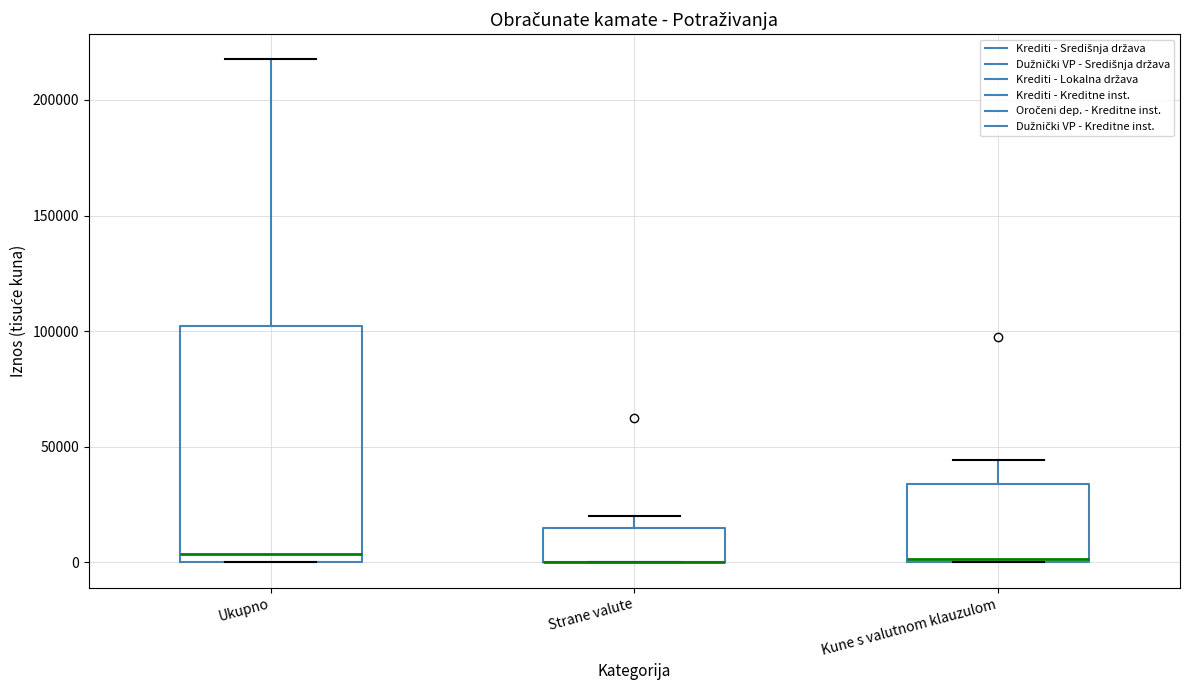

Reading left to right, transcribe this box plot: for each box, give where its median line is, the range the box spans, and where its two whiskers end, as read against the y-axis. The values are not printed on the chart, so give them approximately, as read against the axis.

Ukupno: median 5000, box 0 to 100000, whiskers 0 to 220000
Strane valute: median 0 (drawn on the box's lower edge), box 0 to 15000, whiskers 0 to 20000
Kune s valutnom klauzulom: median 0, box 0 to 35000, whiskers 0 to 45000